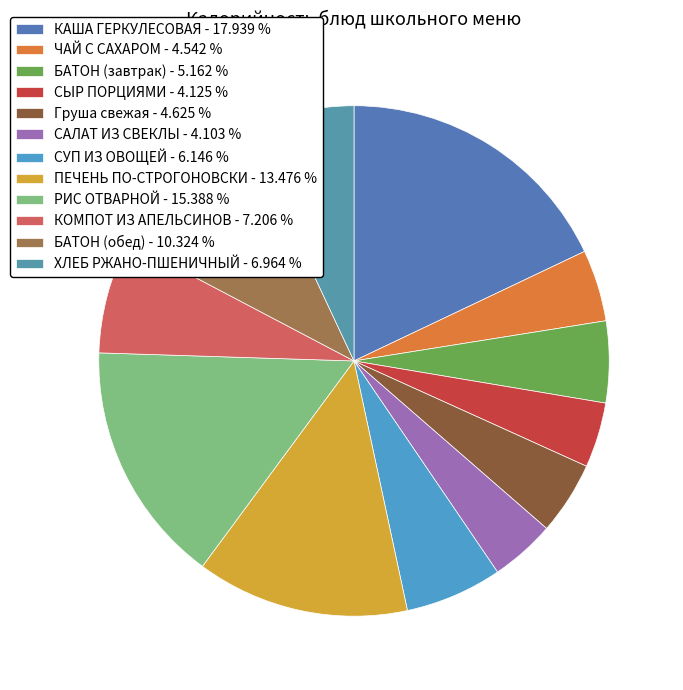

The РИС ОТВАРНОЙ slice represents 26% of the pie. True or false?

False